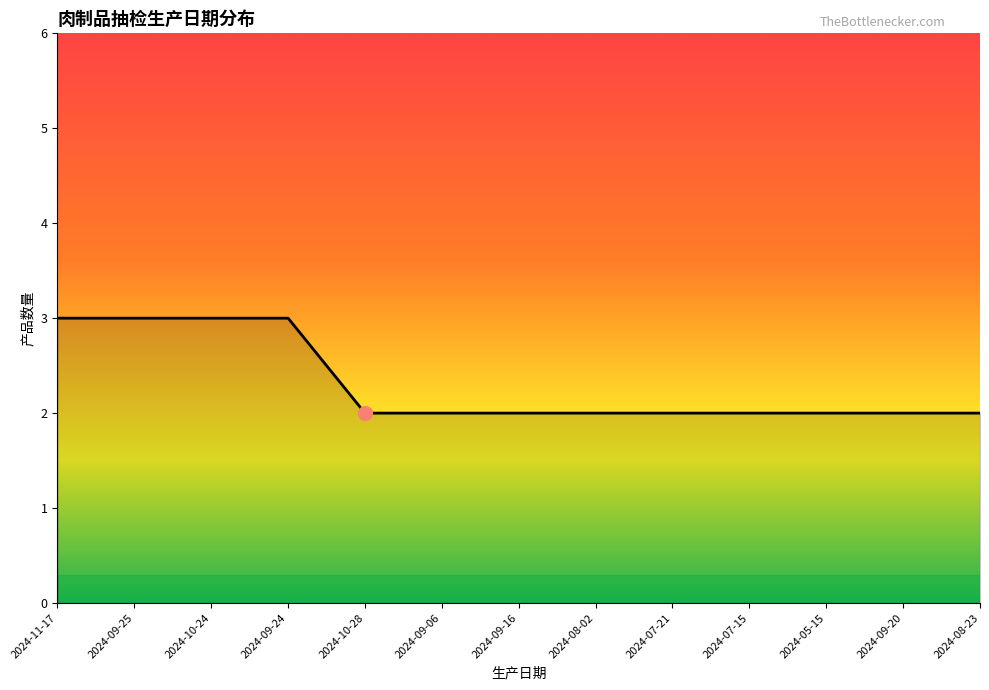

Reading right to left, list all the values displayed in this chart.

2	2	2	2	2	2	2	2	2	3	3	3	3